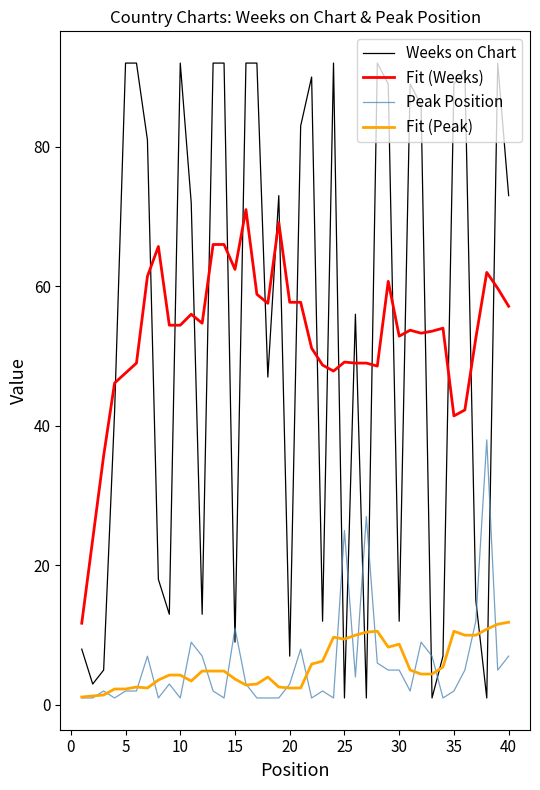

True or false: Peak Position and Fit (Weeks) intersect in this chart.

False